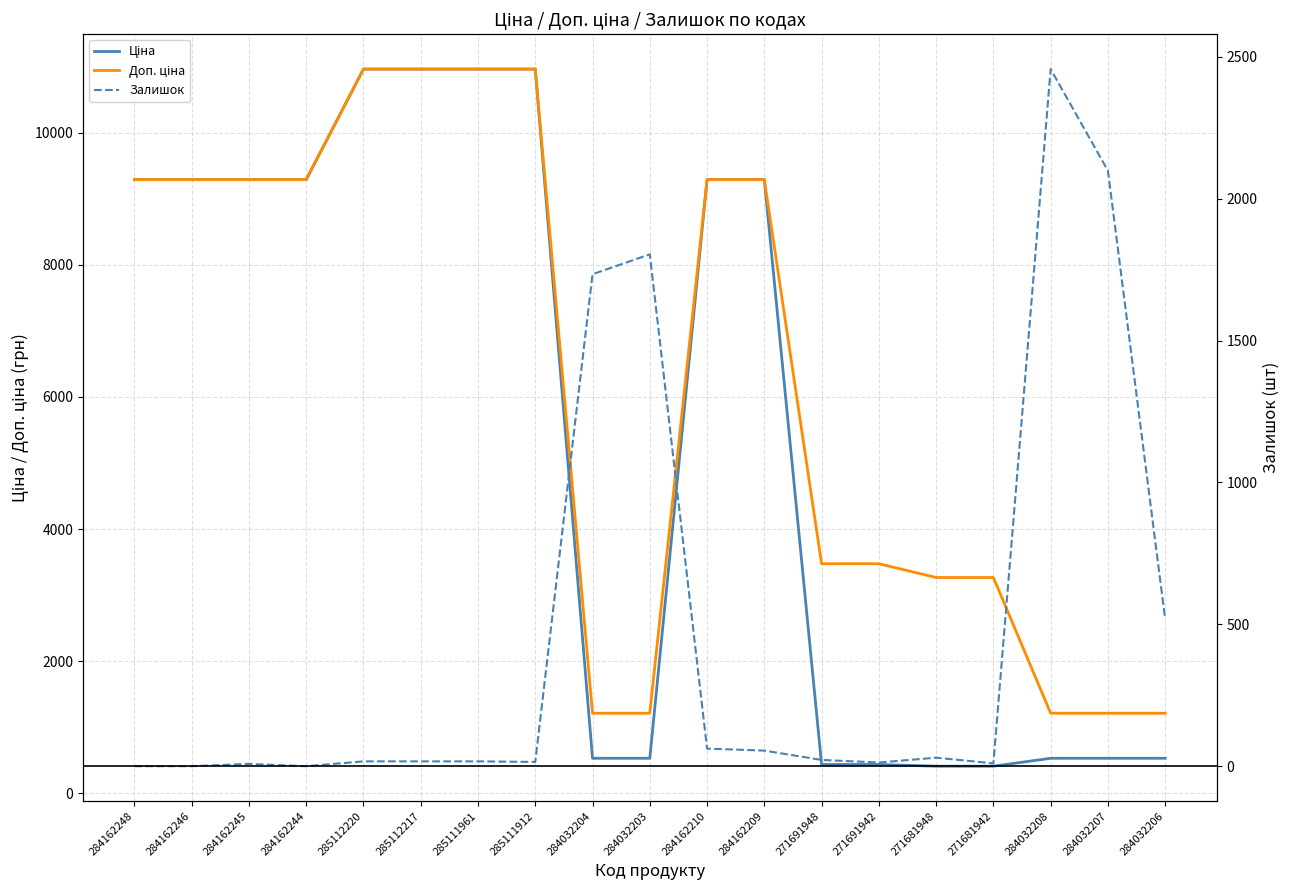

What is the difference between the highest and lowest values at 284162210?

9228.5